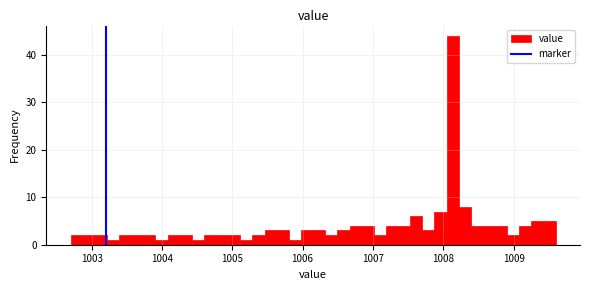

Around what value on the x-axis is the tallest bar? Give the approximate position of its centre, as read against the axis.

1008.1